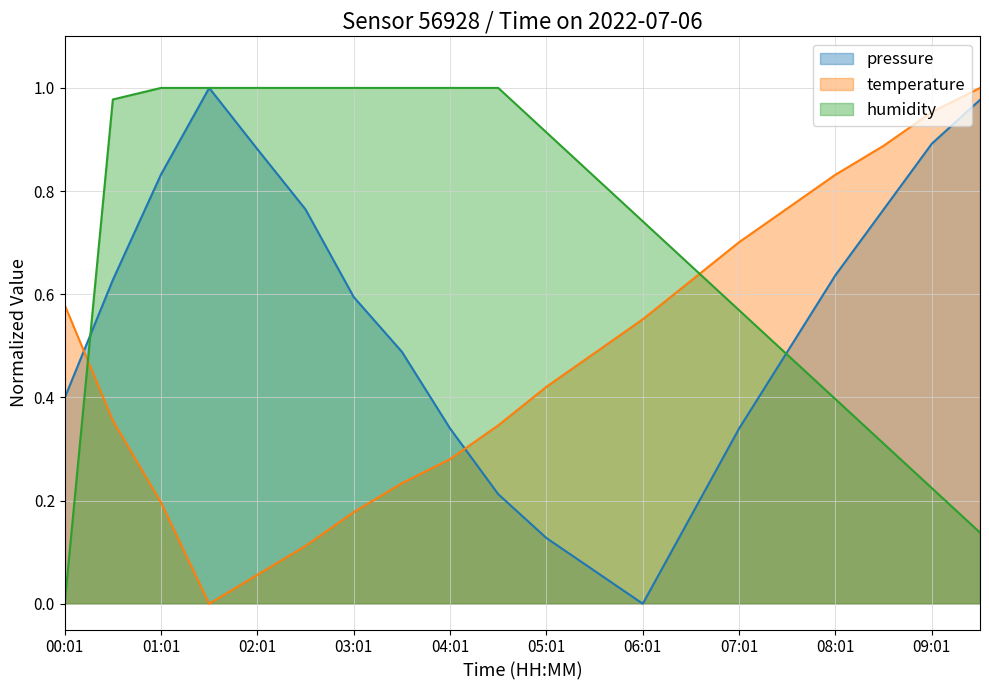

What position from the right is 02:01?

16